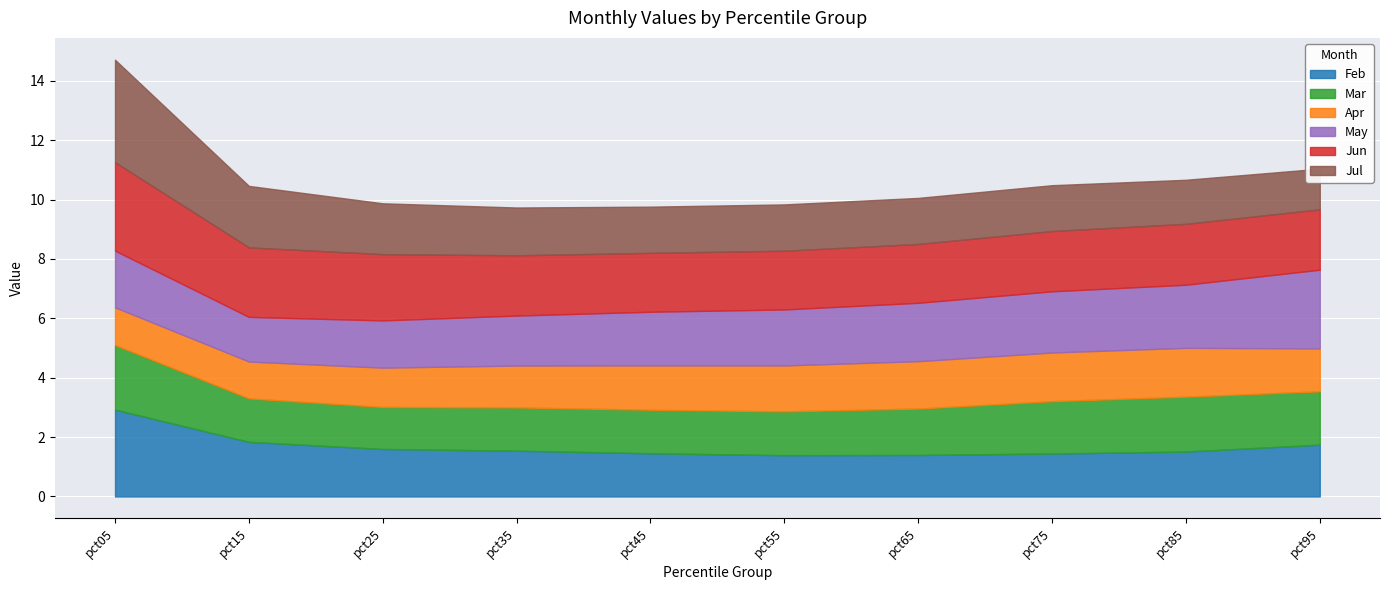

The Jul series shows 1.0 at pct55. True or false?

False